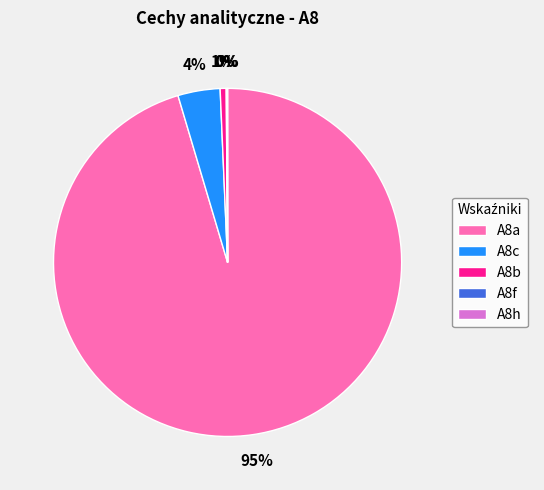

To the nearest percent, what is the combined percentage of A8a and A8c?

99%